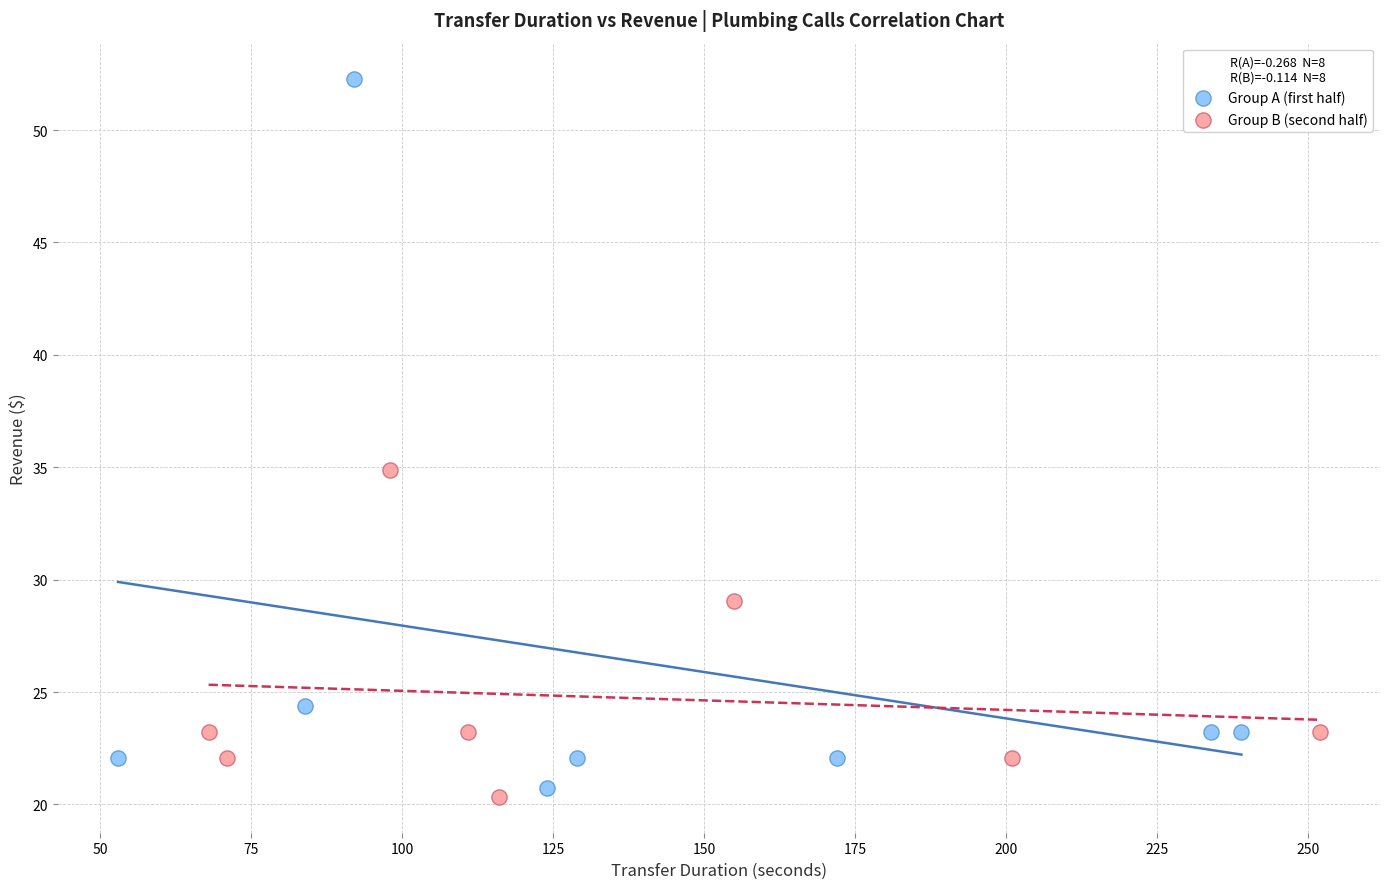

Which series reaches the maximum Y coordinate?

Group A (first half)